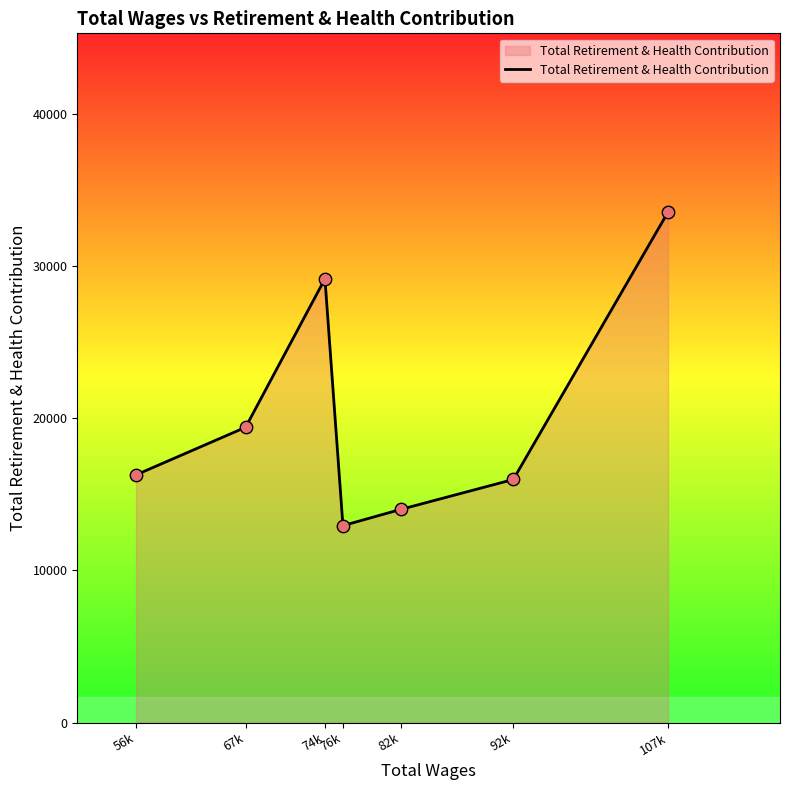

Approximately how many times larger is the value at 107k compared to 82k?

2.4